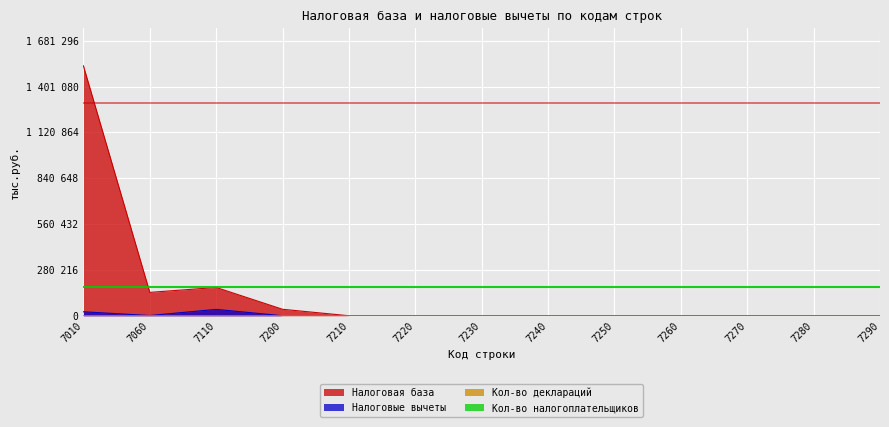

Which series has the widest spread of values?

Налоговая база